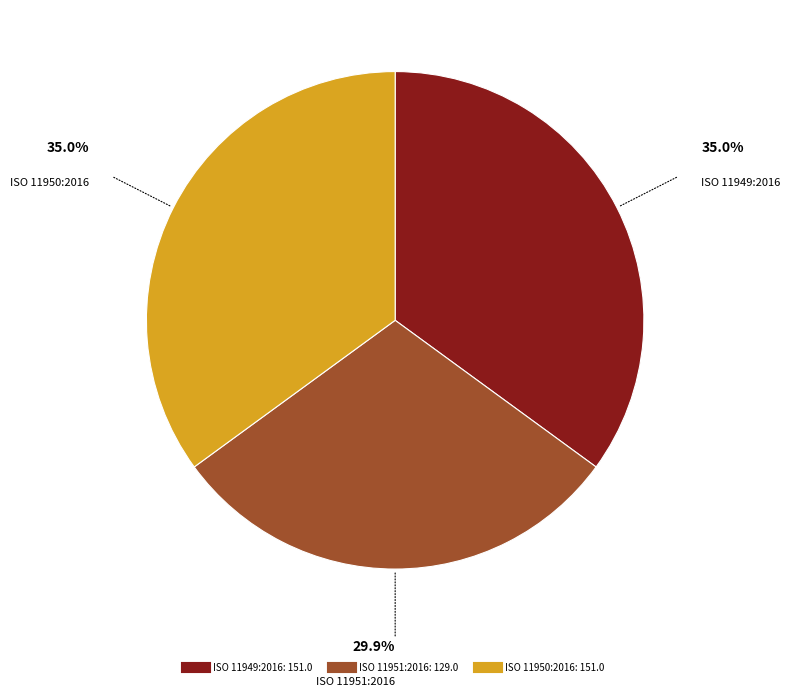

How many slices are in this pie chart?

3